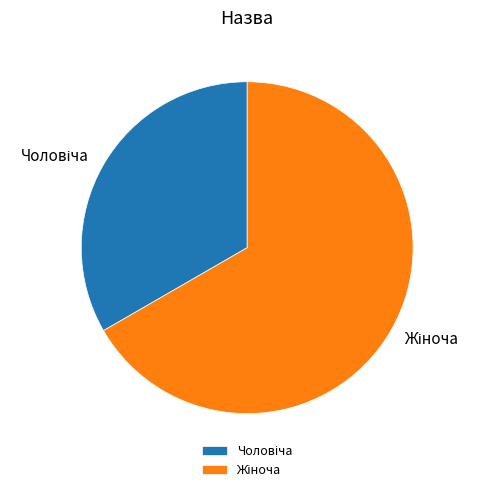

Is there any slice that represents more than half of the pie?

Yes